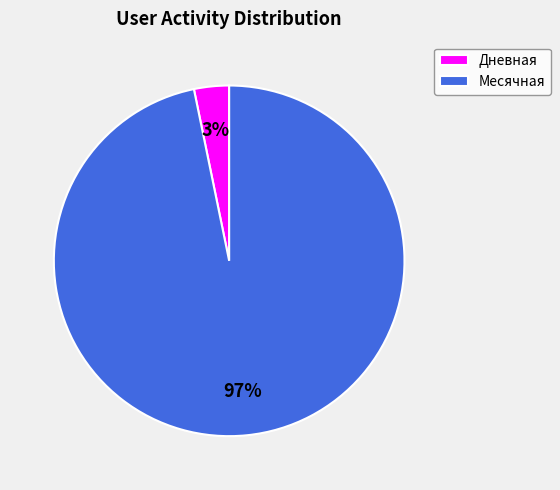

Which slice is the smallest?

Дневная